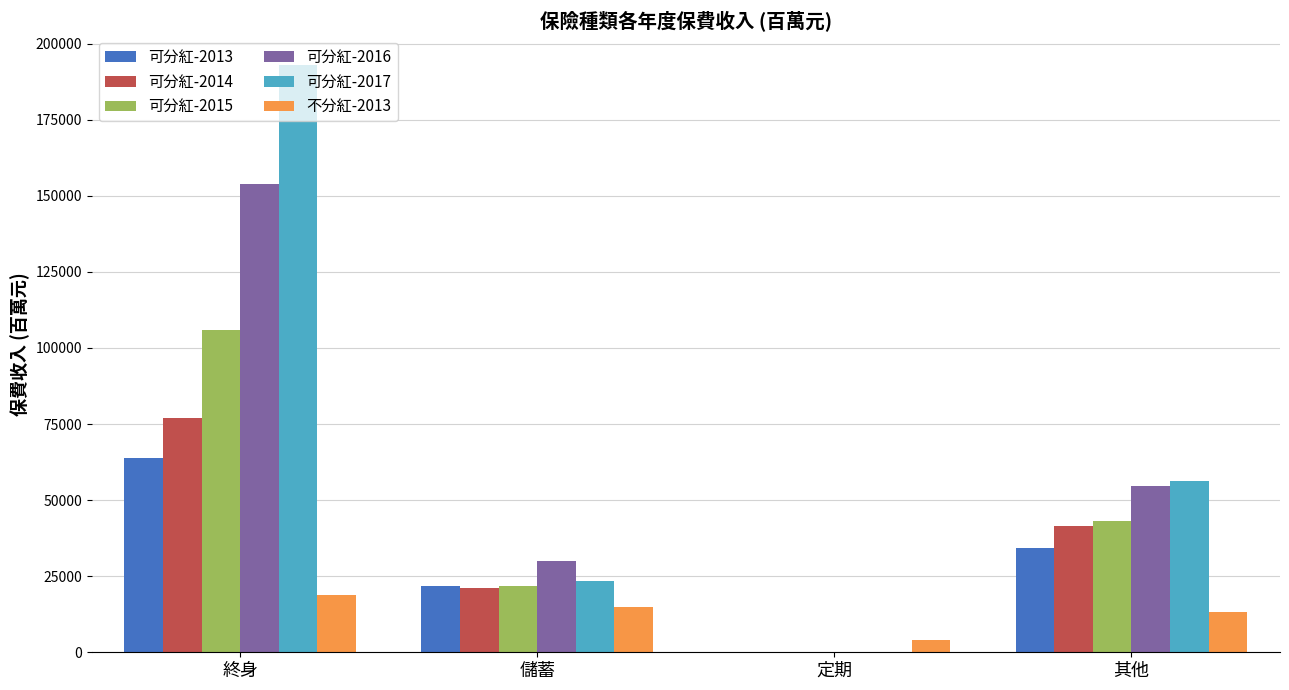

Count the number of data series in this chart.

6